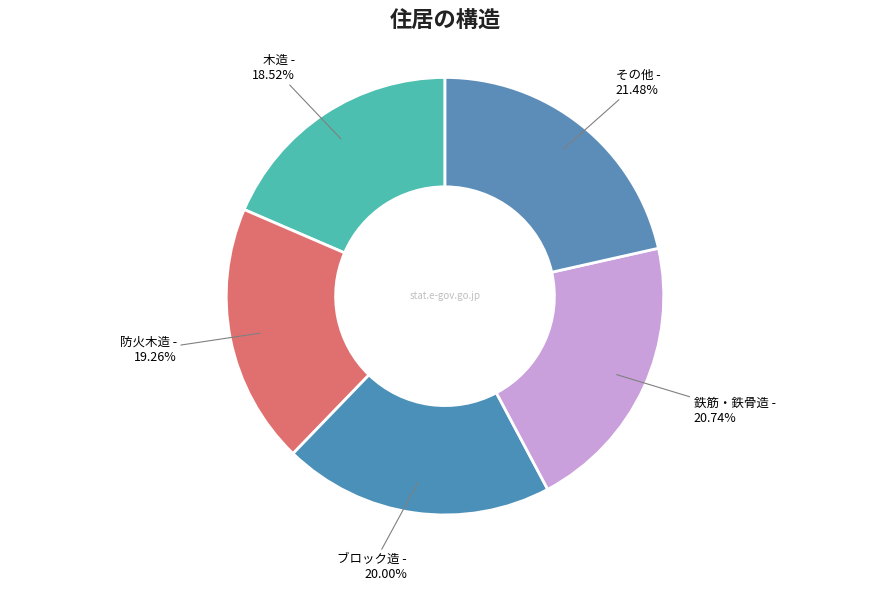

What is the ratio of the value at 木造 to the value at 防火木造?

1.0